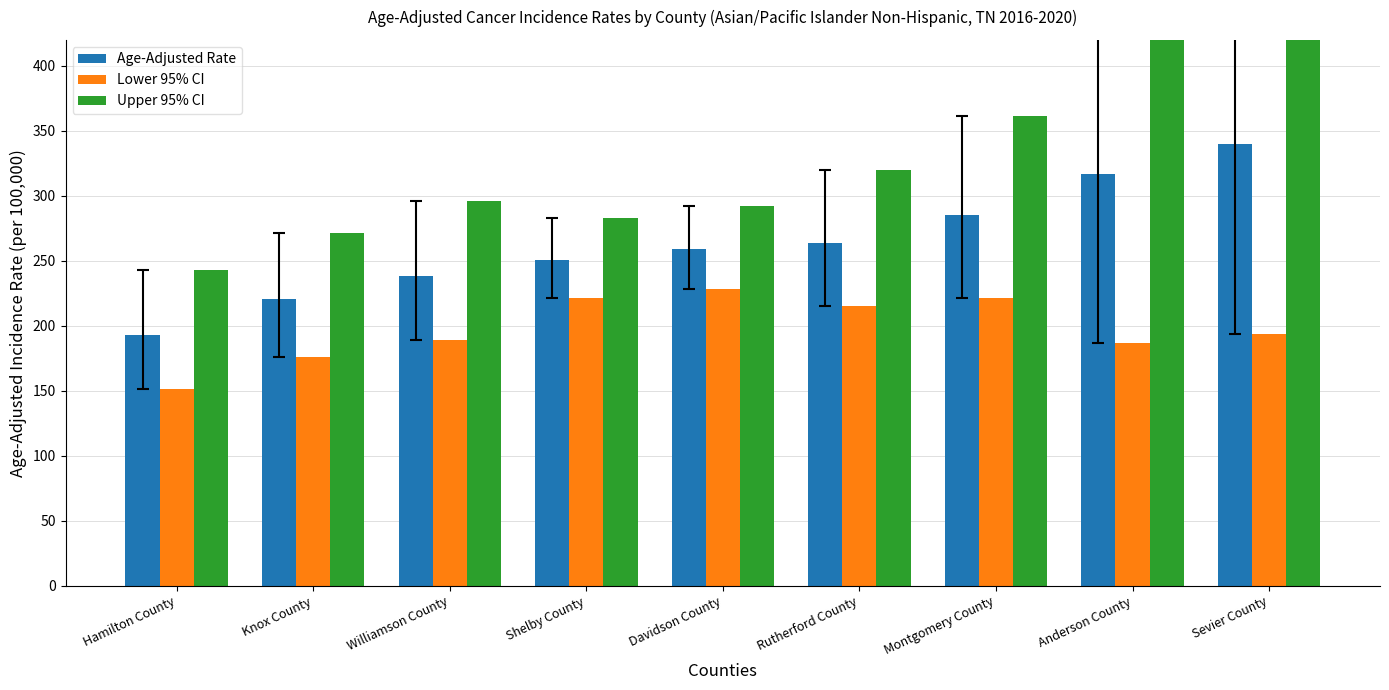

How many data points does each series have?

9